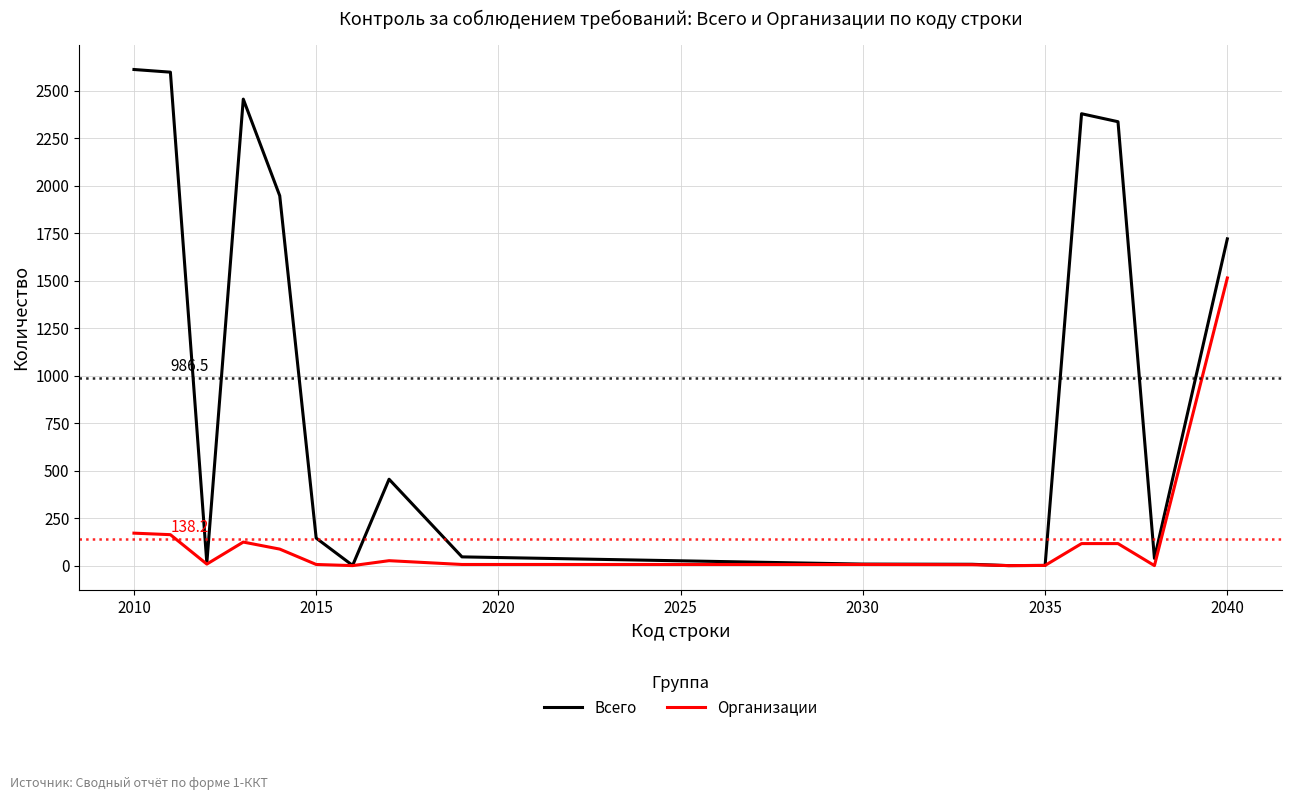

How many categories are shown in the chart?

17